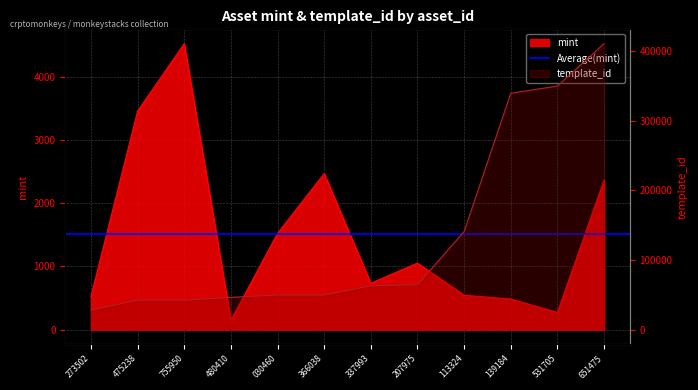

List the series in order of their peak value, lowest first.

mint, template_id